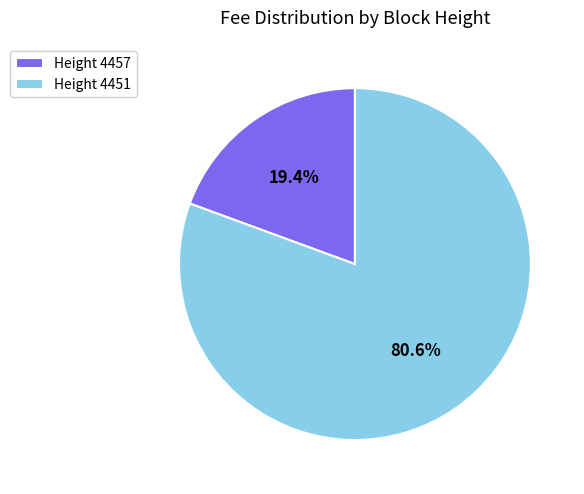

How many segments does this pie chart have?

2